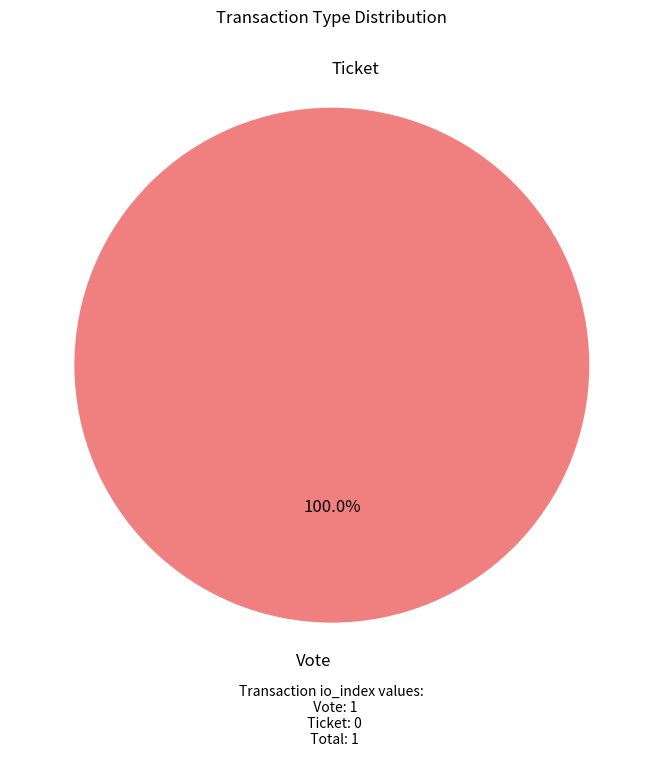

How many segments does this pie chart have?

2